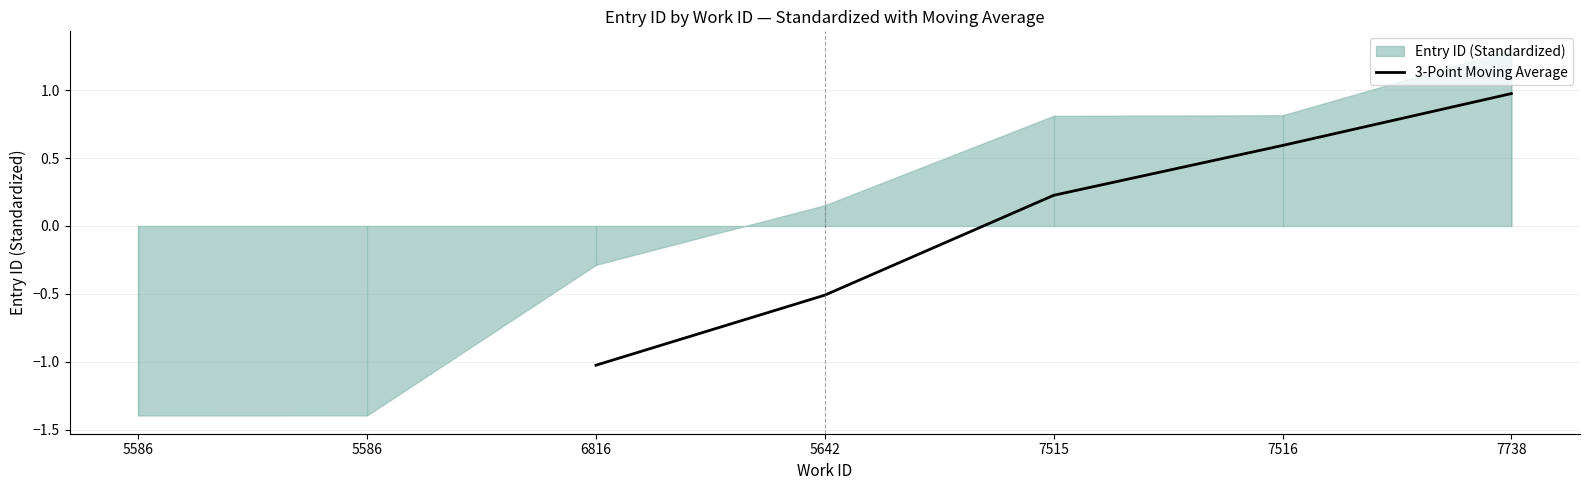

What is the lowest value of the 3-Point Moving Average series?

-1.0